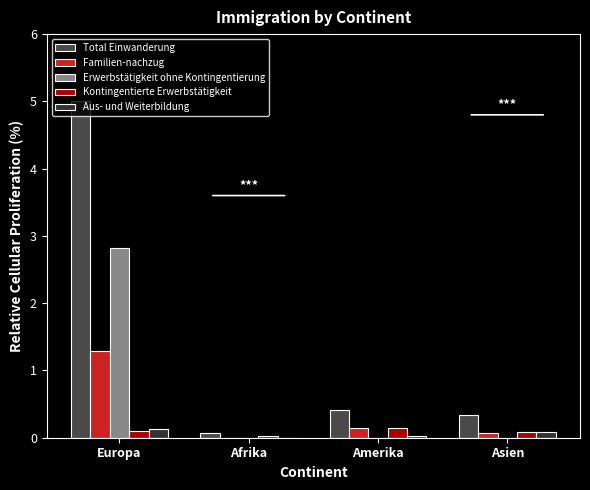

How many categories are shown in the chart?

4